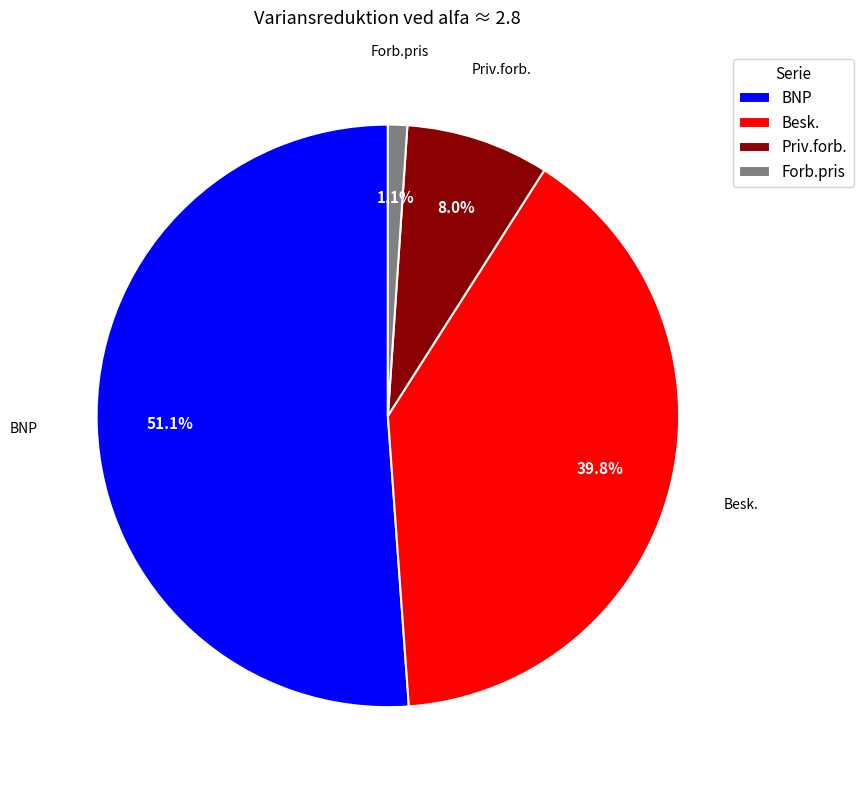

What percentage is the Priv.forb. slice, to the nearest percent?

8%